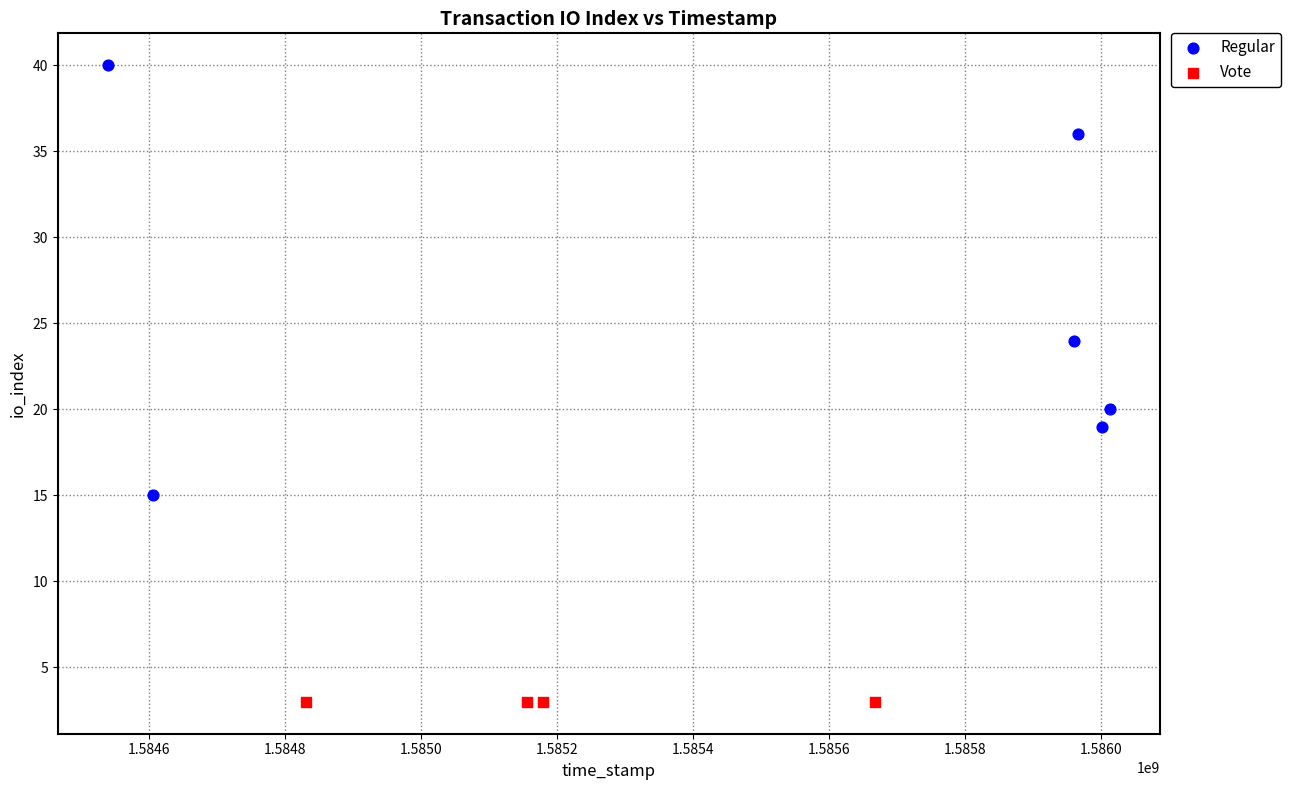

Which series contains the lowest Y value?

Vote